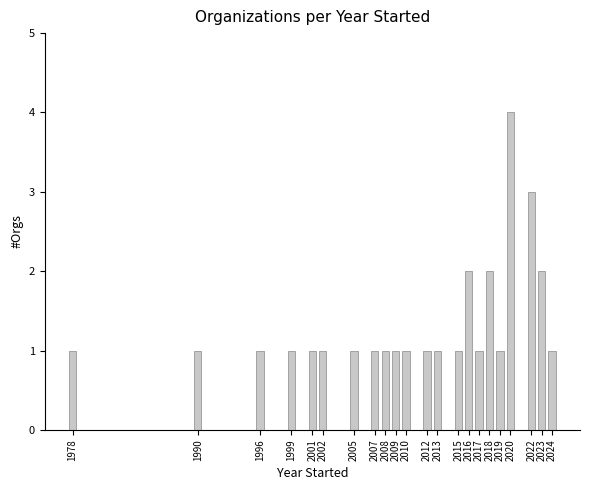

Reading left to right, transcribe all the data shown in this chart.

1978=1	1990=1	1996=1	1999=1	2001=1	2002=1	2005=1	2007=1	2008=1	2009=1	2010=1	2012=1	2013=1	2015=1	2016=2	2017=1	2018=2	2019=1	2020=4	2022=3	2023=2	2024=1